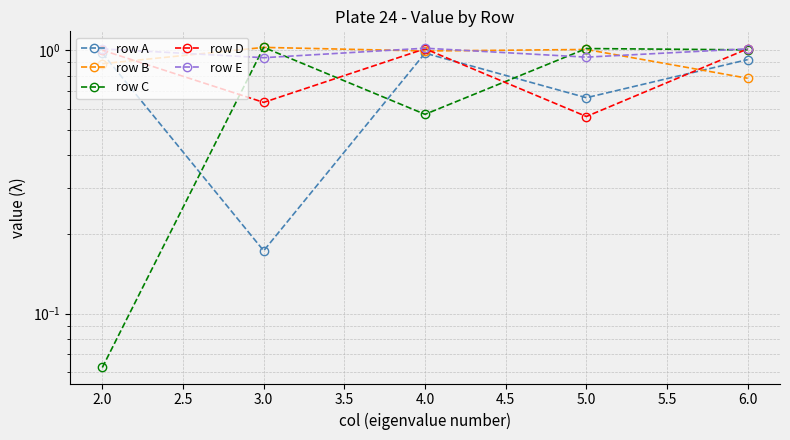

How many lines are shown in the chart?

5